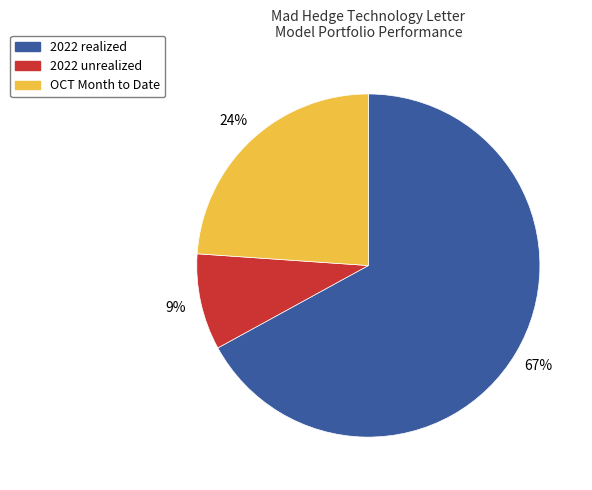

How many slices are in this pie chart?

3